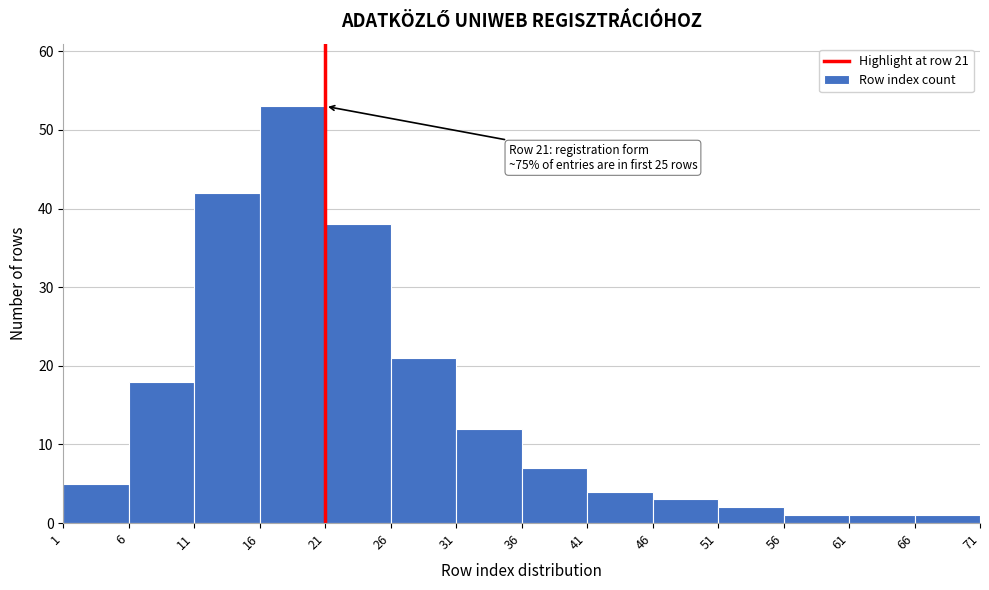

Over which range of the x-axis is the bar tallest?

16 to 21